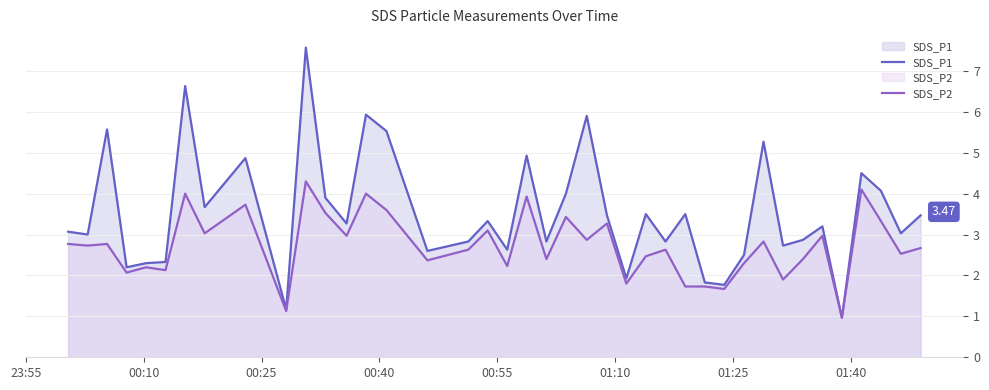

Rank the series by their maximum value, from lowest to highest.

SDS_P2, SDS_P1